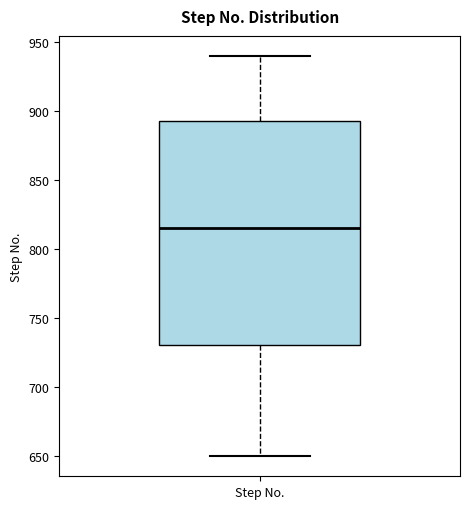

Transcribe this box plot: give where the median line is, the range the box spans, and where the two whiskers end, as read against the y-axis. The values are not printed on the chart, so give them approximately, as read against the axis.

median 815, box 730 to 895, whiskers 650 to 940